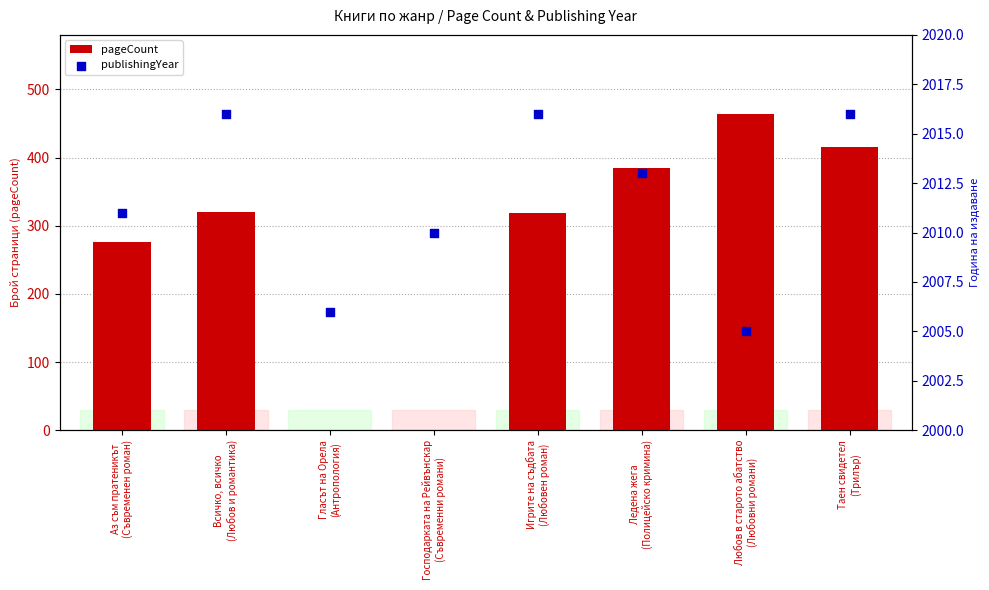

At which category is the sum across all series the highest?

Любов в старото абатство
(Любовни романи)